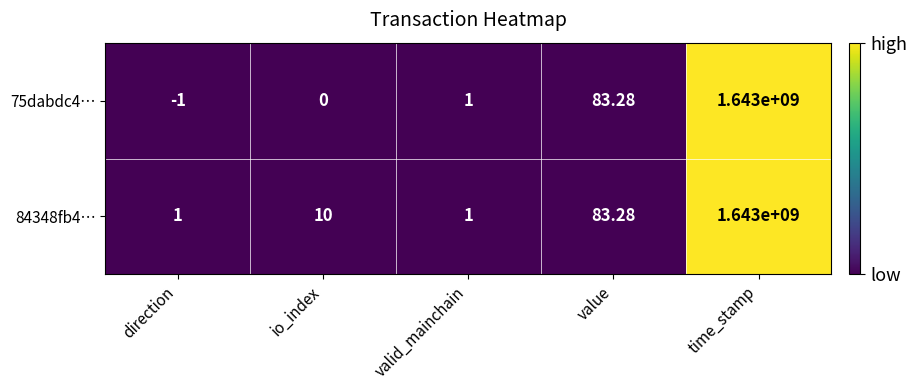

At which label is 75dabdc4… closest to 821499999?

value